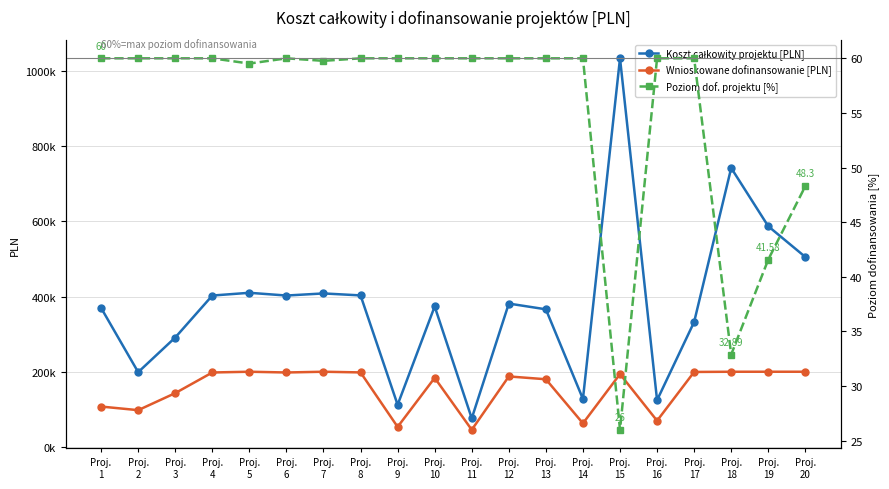

Rank the categories by Koszt całkowity projektu [PLN] value from highest to lowest.

Proj.
15, Proj.
18, Proj.
19, Proj.
20, Proj.
5, Proj.
7, Proj.
8, Proj.
4, Proj.
6, Proj.
12, Proj.
10, Proj.
1, Proj.
13, Proj.
17, Proj.
3, Proj.
2, Proj.
14, Proj.
16, Proj.
9, Proj.
11